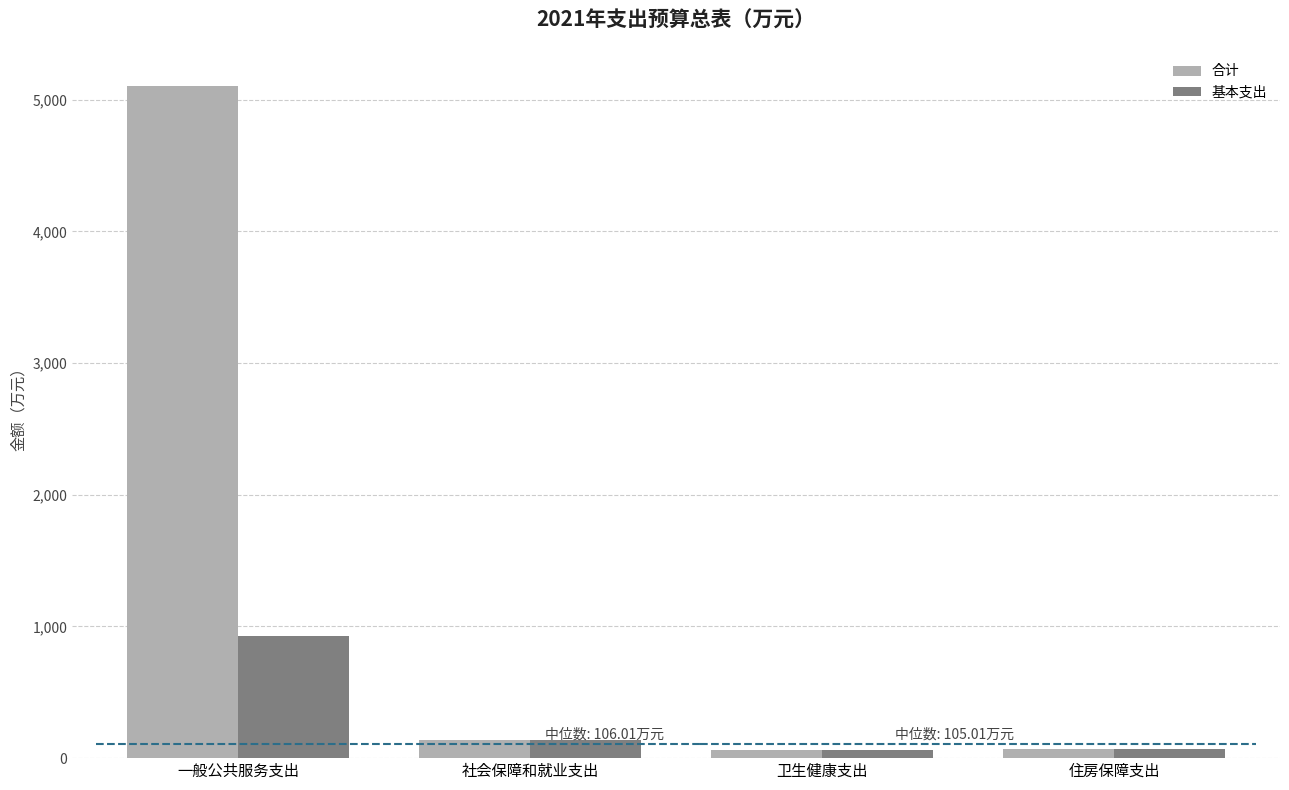

What is the approximate value of 基本支出 at 一般公共服务支出?

931.3